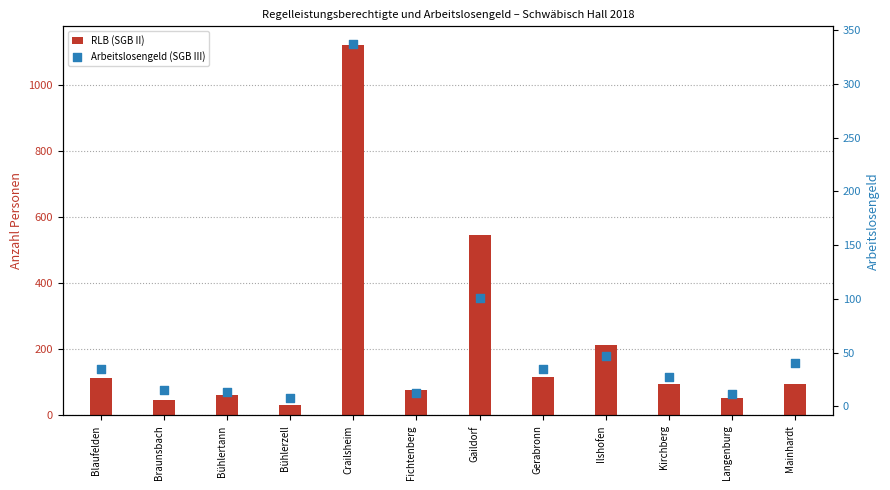

Is the value of RLB (SGB II) at Gerabronn greater than the value of Arbeitslosengeld (SGB III) at Kirchberg?

Yes